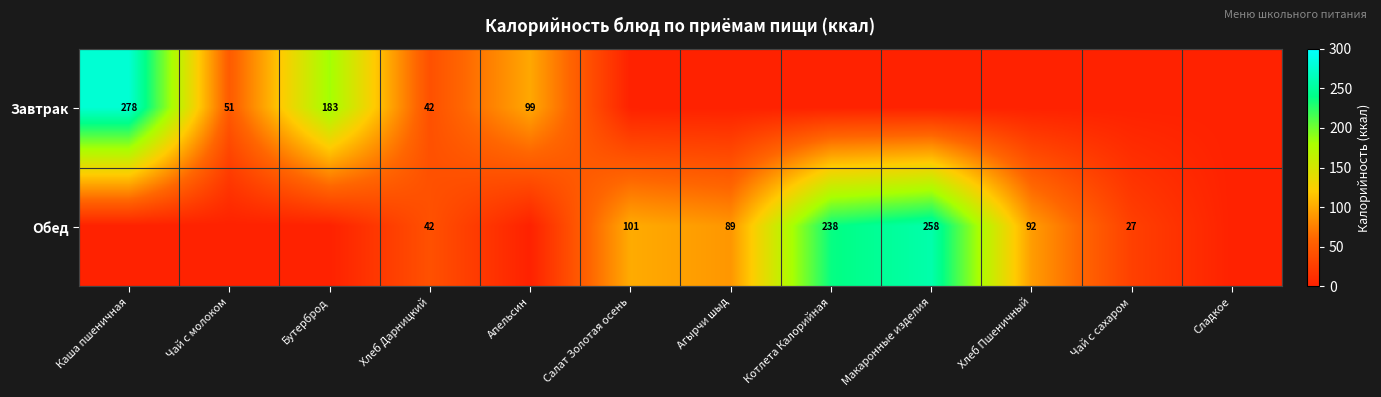

Count the number of data series in this chart.

2